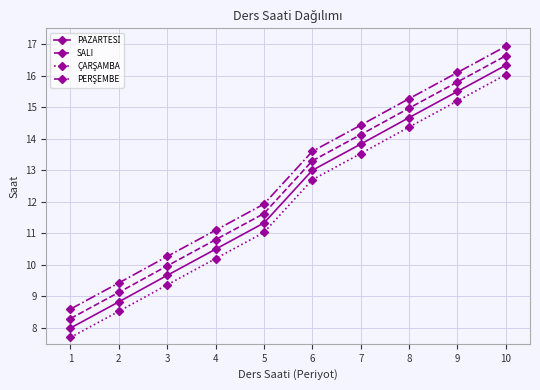

Does the chart have visible grid lines?

Yes